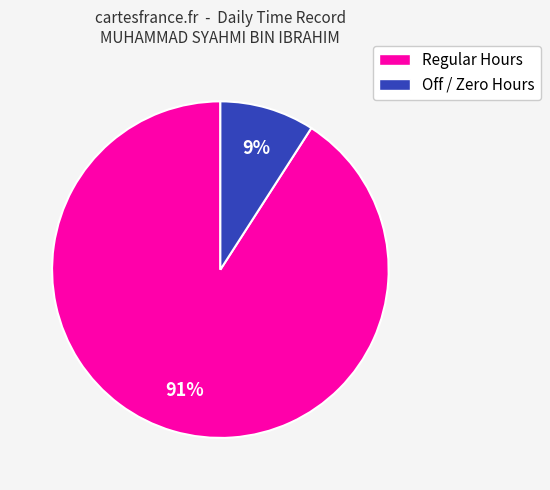

Is there a majority slice in this chart?

Yes